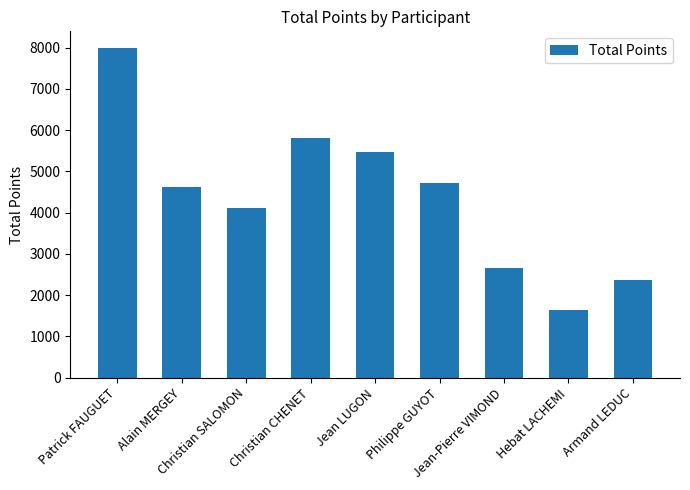

Reading left to right, what are all the values shown in this chart?

7993	4619	4119	5798	5472	4714	2666	1642	2374